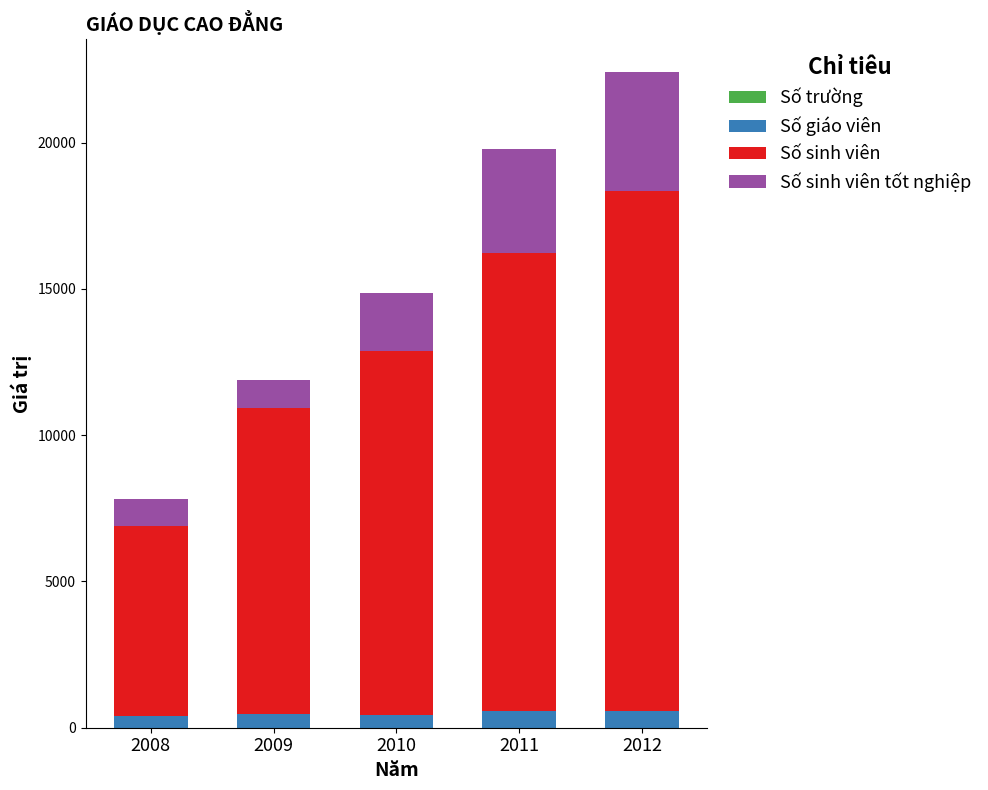

At which category is the sum across all series the highest?

2012